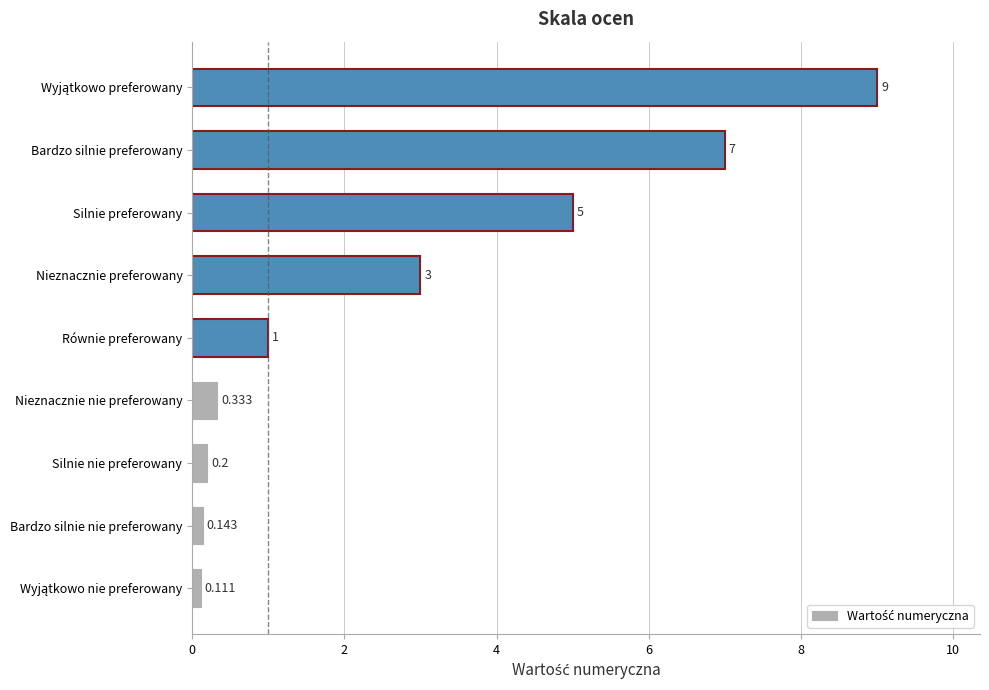

Where is the data nearest to the value 4?

Nieznacznie preferowany